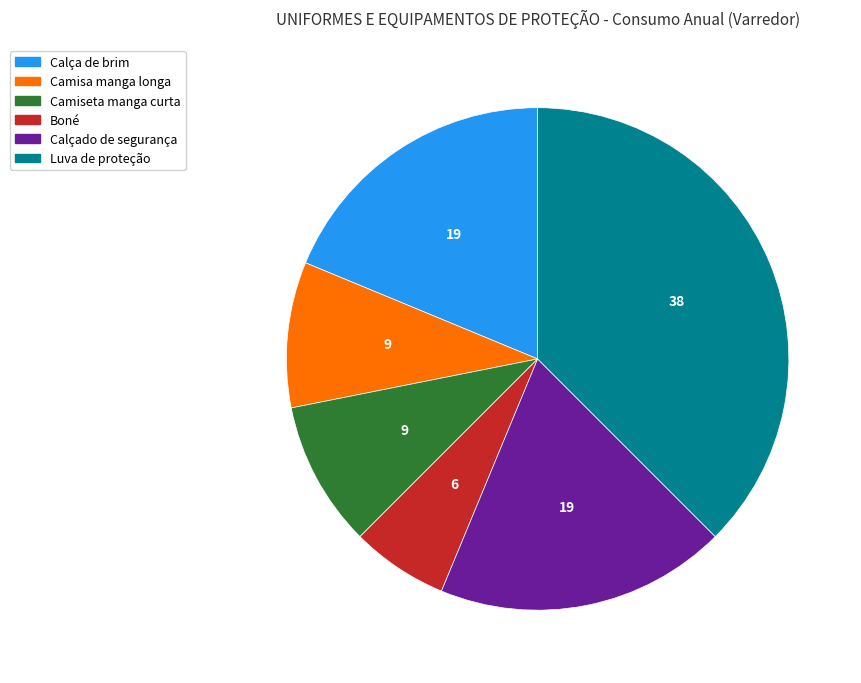

Do Calçado de segurança and Camiseta manga curta together represent more than half of the pie?

No